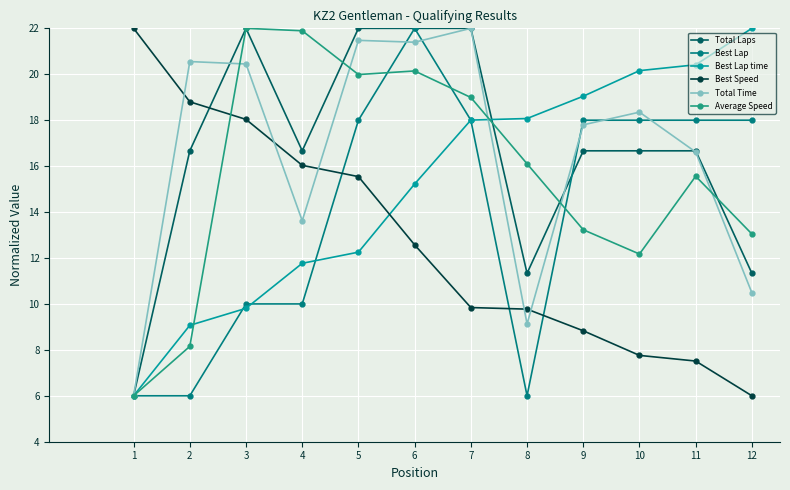

Is it true that Total Laps equals 1.9 at 1?

False